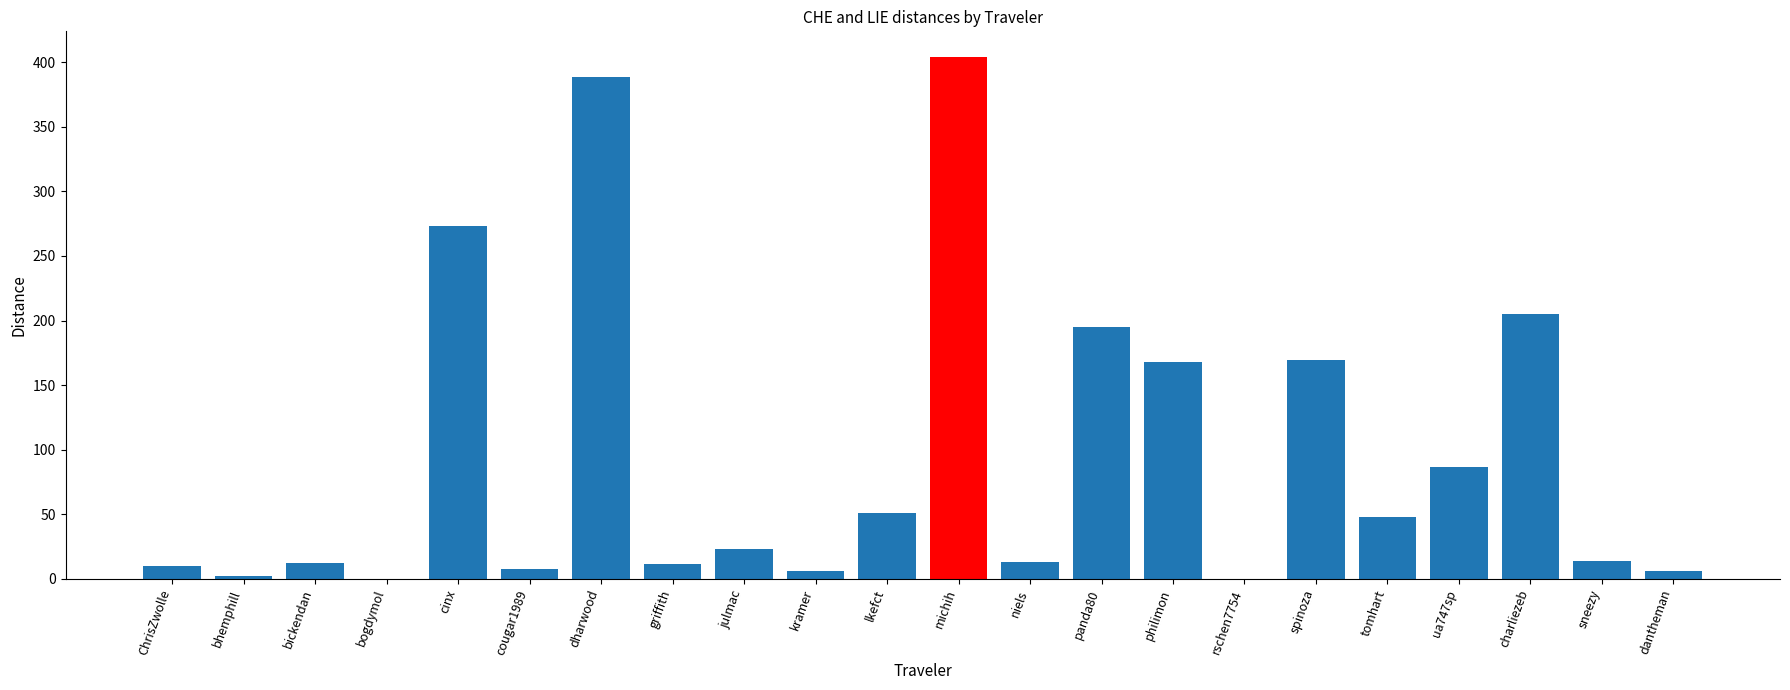

True or false: the data shows 48.2 at tomhart.

True